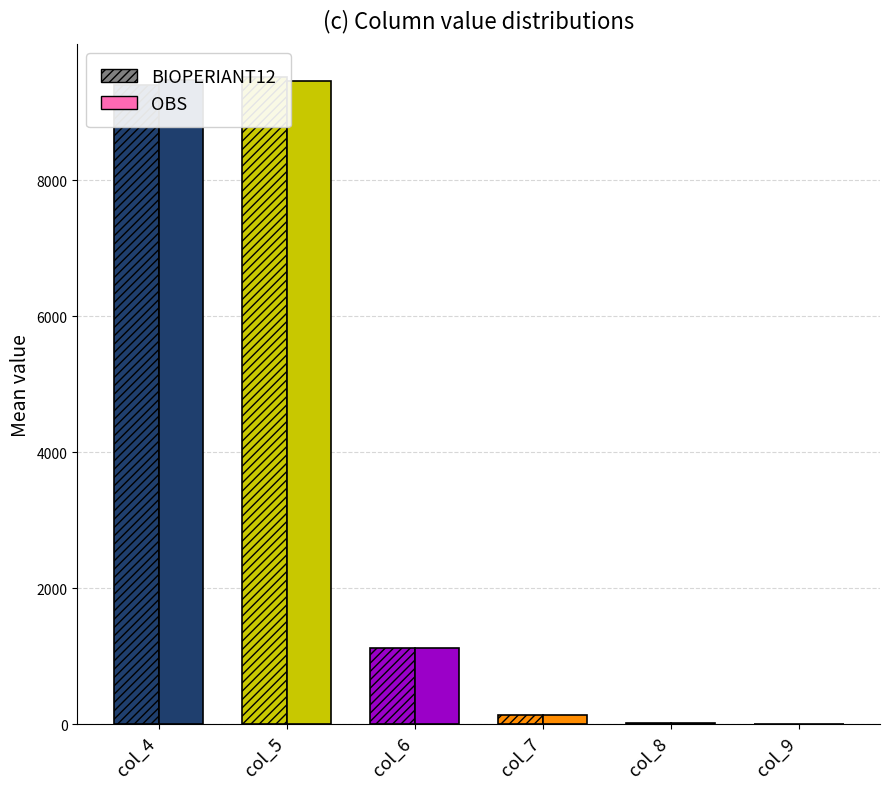

Which series has the widest spread of values?

OBS